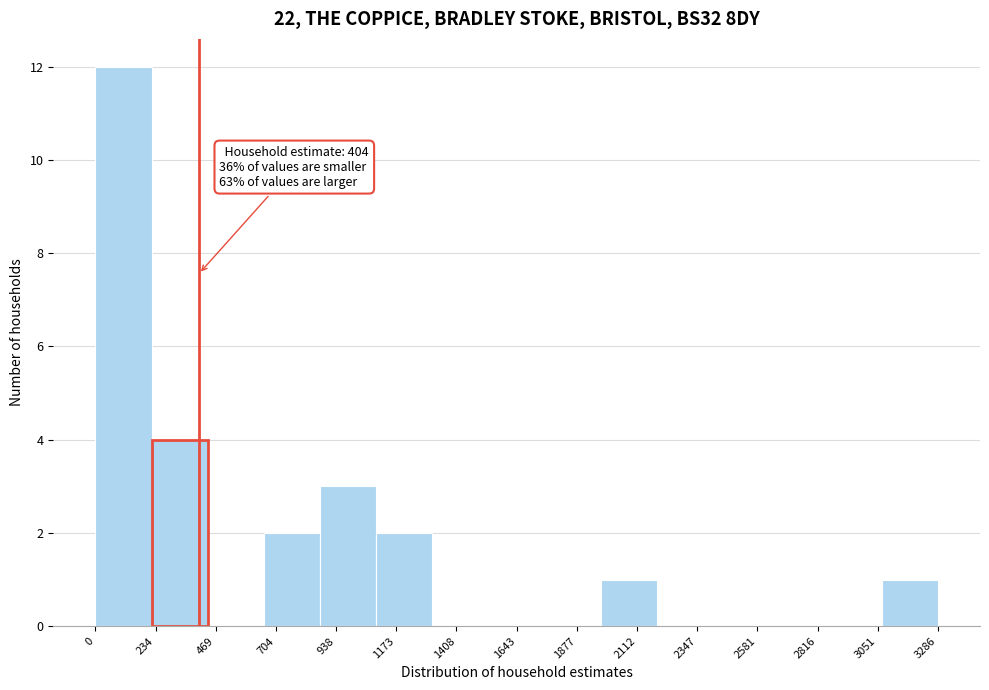

Which range on the x-axis has the tallest bar?

0 to 200